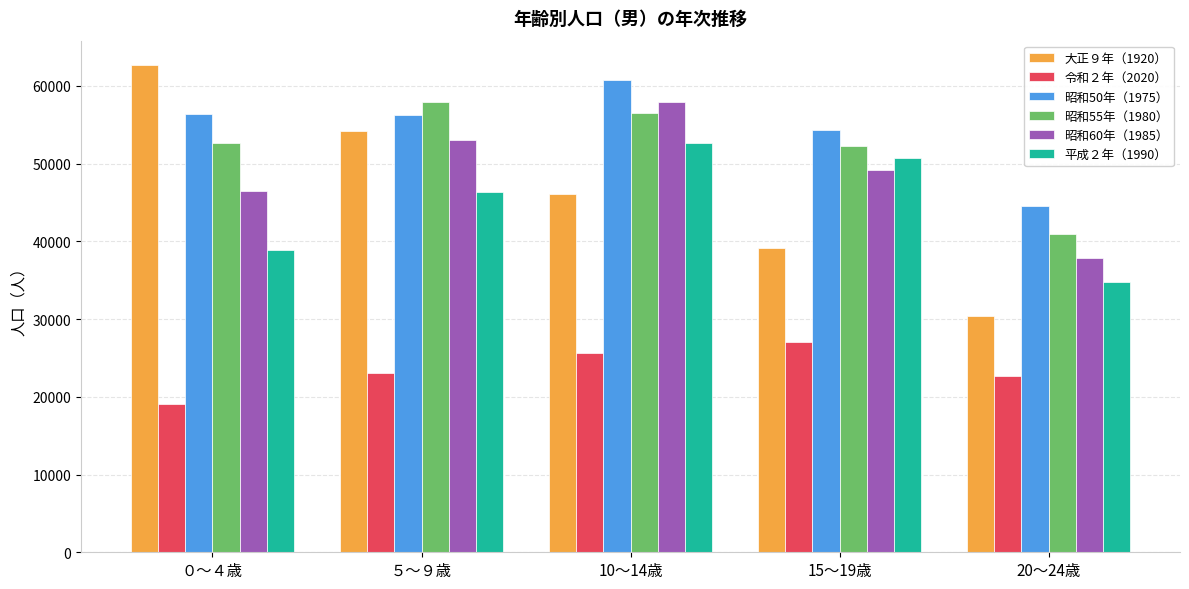

Which series has the widest spread of values?

大正９年（1920）